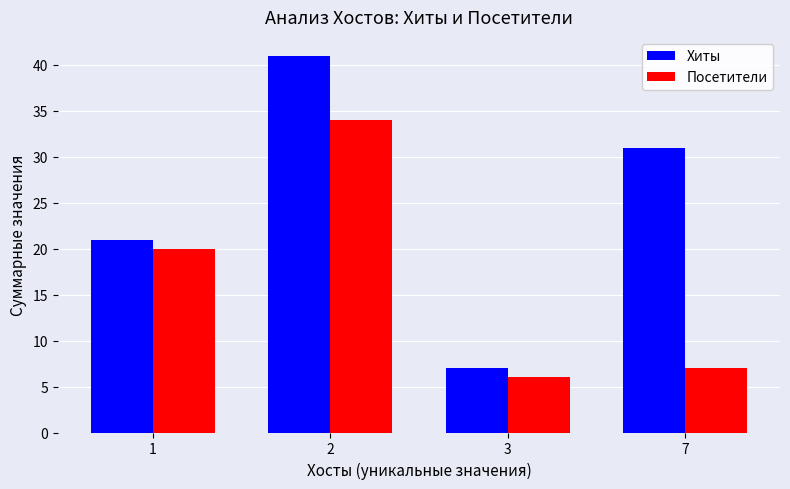

Between 1 and 2, which series saw the biggest shift?

Хиты